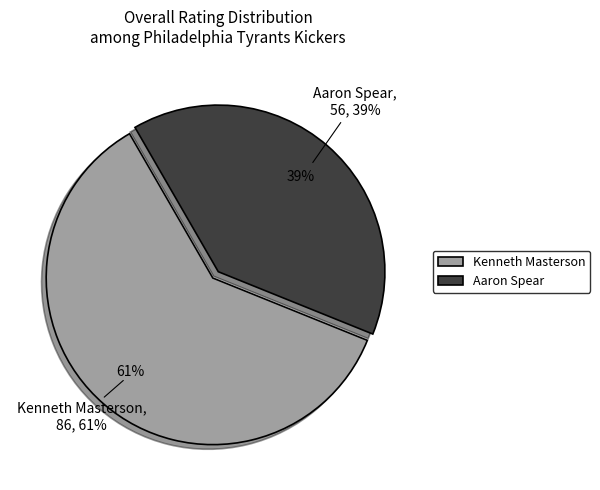

Count the number of slices in the pie.

2